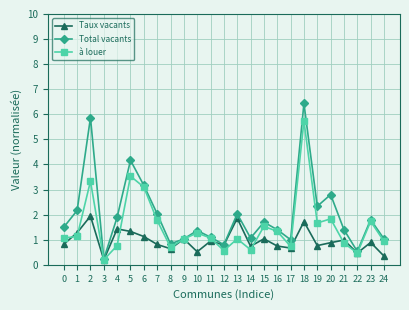

Is the value of Total vacants at 9 greater than the value of Taux vacants at 24?

Yes